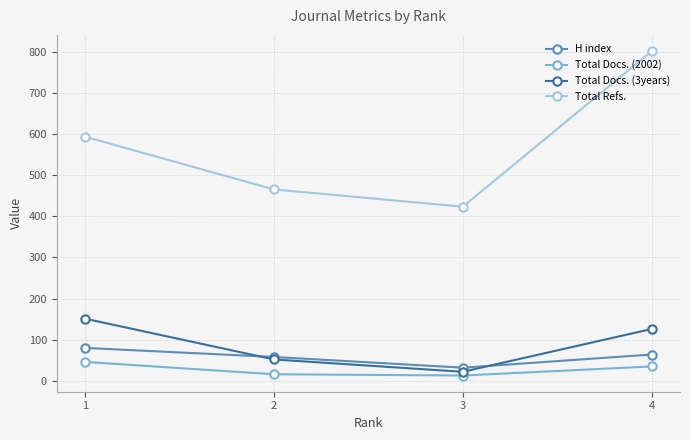

How many interior local valleys does the H index series have?

1